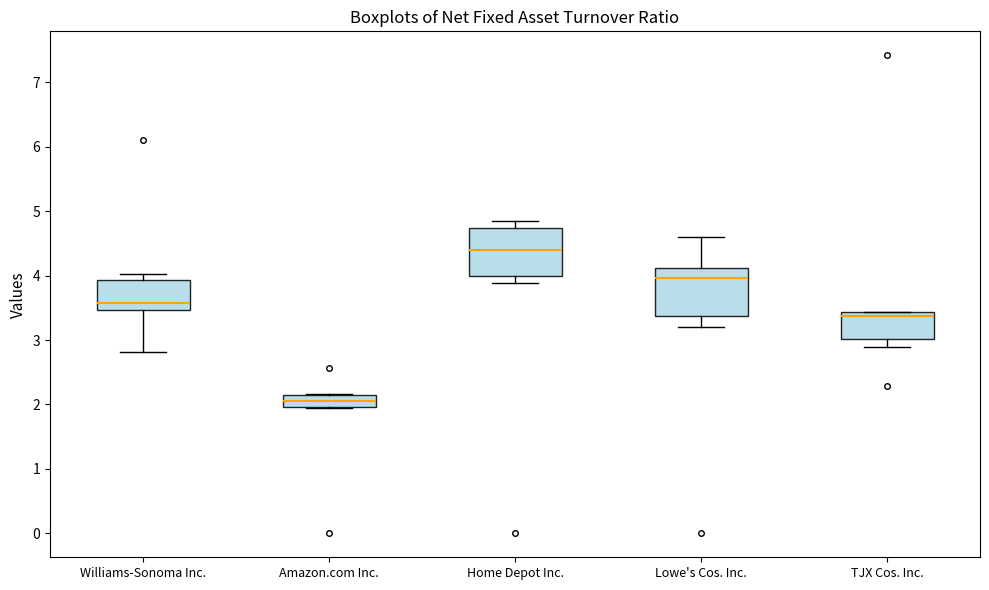

Reading left to right, read every box against the y-axis: the position of its median line, the range the box covers, and the ends of its whiskers. The values are not printed on the chart, so give them approximately, as read against the axis.

Williams-Sonoma Inc.: median 3.6, box 3.5 to 3.9, whiskers 2.8 to 4.0
Amazon.com Inc.: median 2.1 (inside the box), box 2.0 to 2.1, whiskers 1.9 to 2.2
Home Depot Inc.: median 4.4, box 4.0 to 4.7, whiskers 3.9 to 4.9
Lowe's Cos. Inc.: median 4.0, box 3.4 to 4.1, whiskers 3.2 to 4.6
TJX Cos. Inc.: median 3.4 (just below the box's upper edge), box 3.0 to 3.4, whiskers 2.9 to 3.4